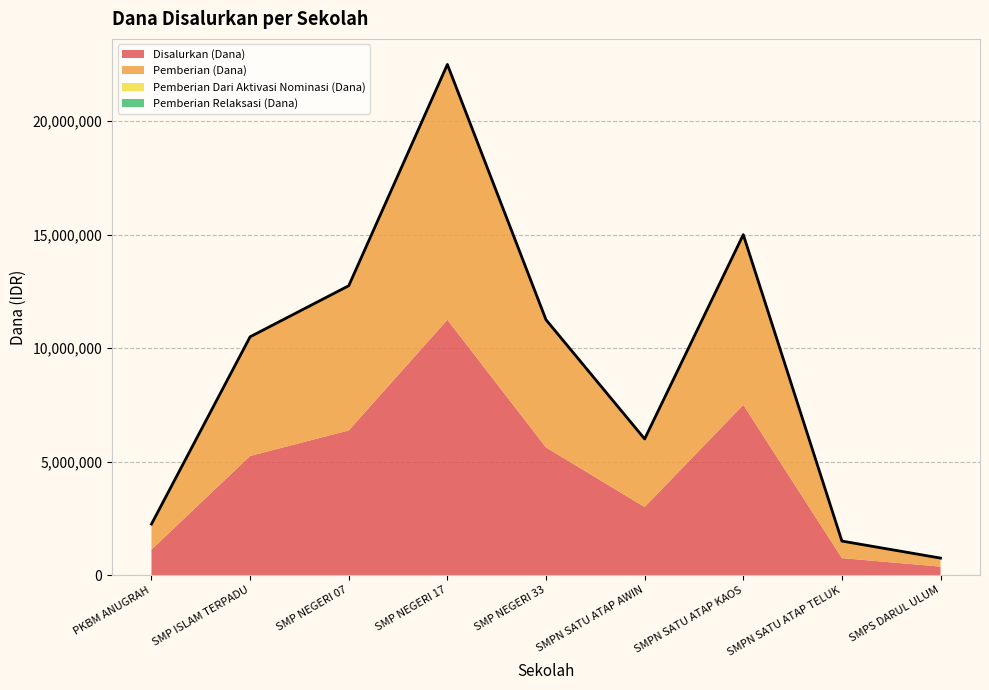

How many lines are shown in the chart?

4